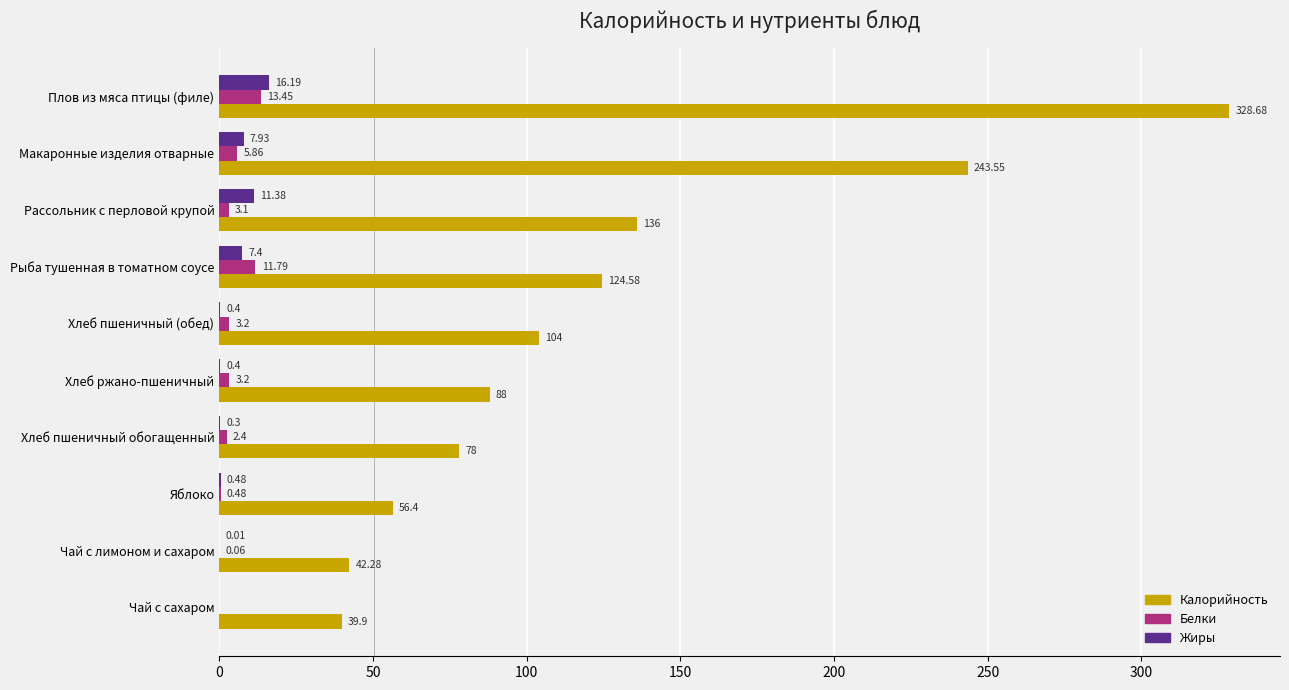

Where is Калорийность nearest to the value 184?

Рассольник с перловой крупой